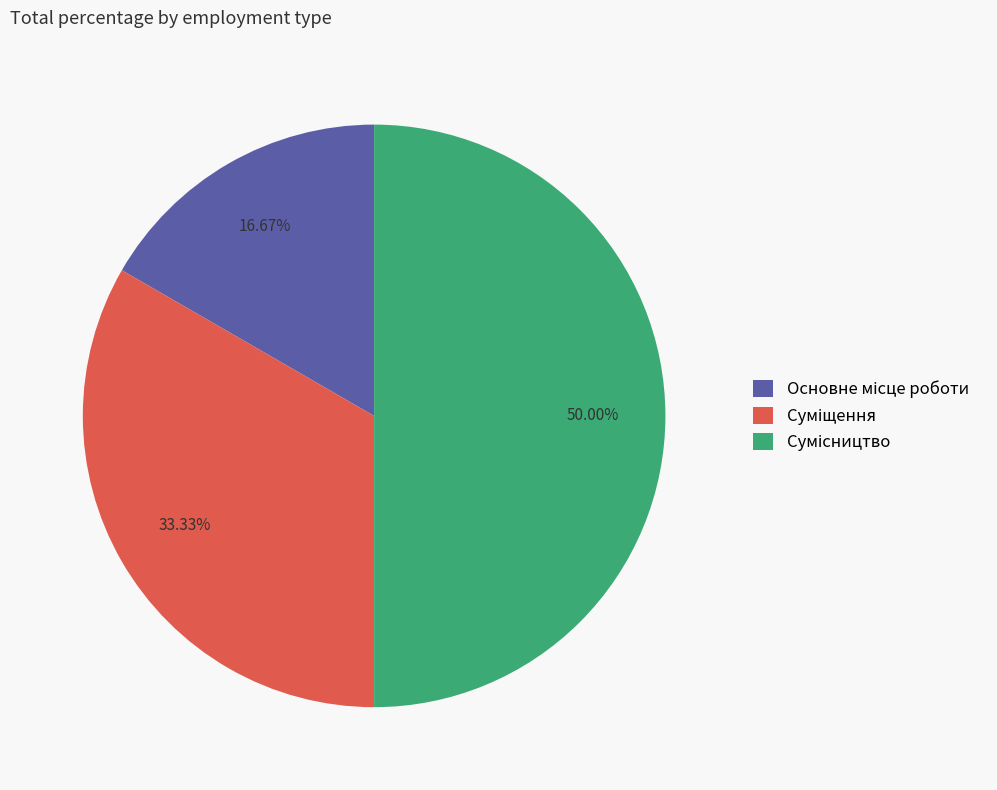

Which category has the biggest portion of the pie?

Сумісництво